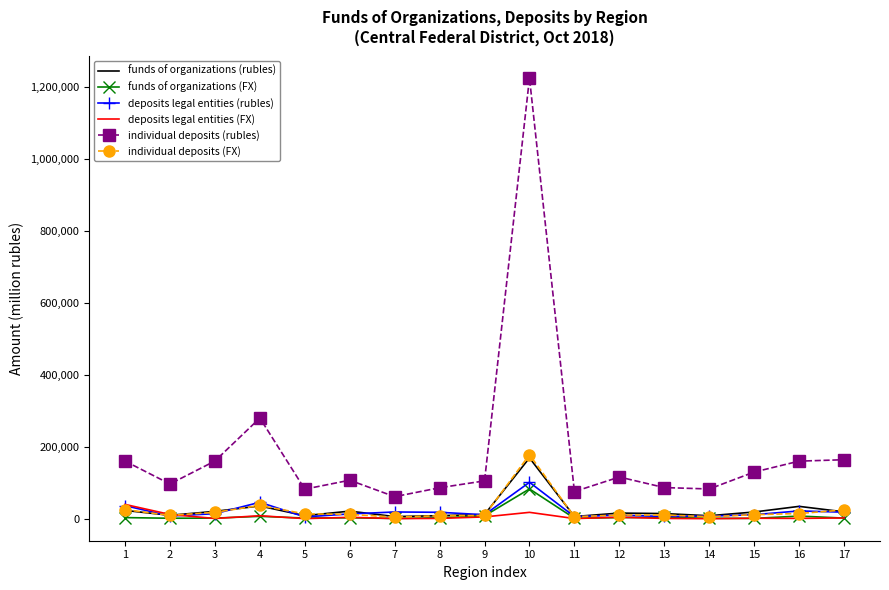

Which series has the largest total across all categories?

individual deposits (rubles)